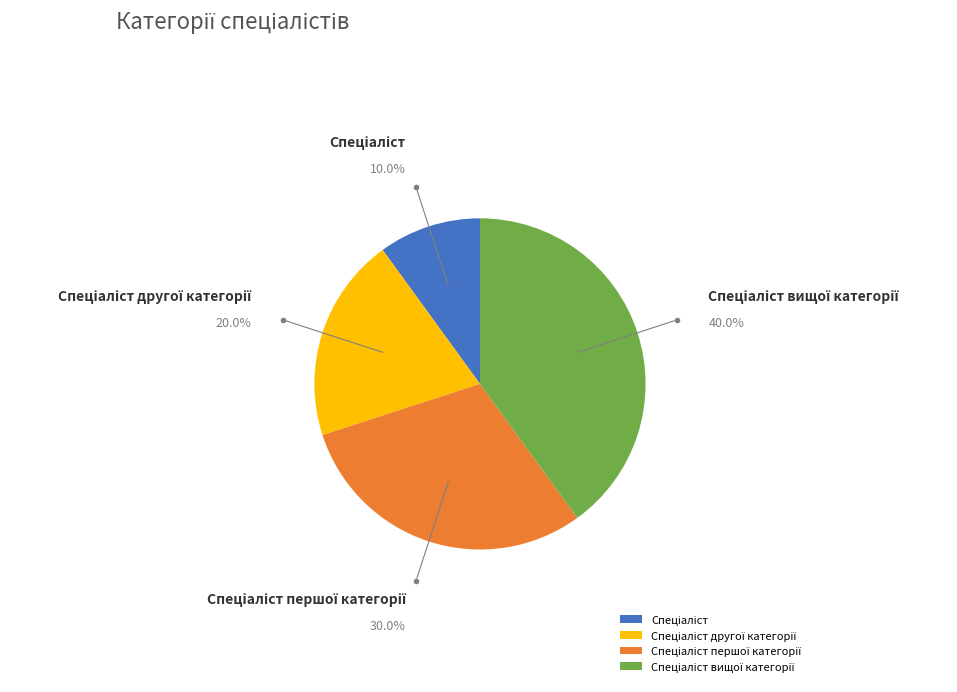

Is there any slice that represents more than half of the pie?

No